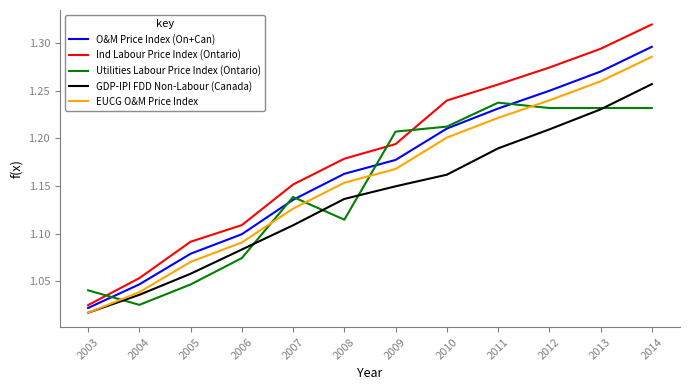

List the labels in order of O&M Price Index (On+Can) value, largest first.

2014, 2013, 2012, 2011, 2010, 2009, 2008, 2007, 2006, 2005, 2004, 2003